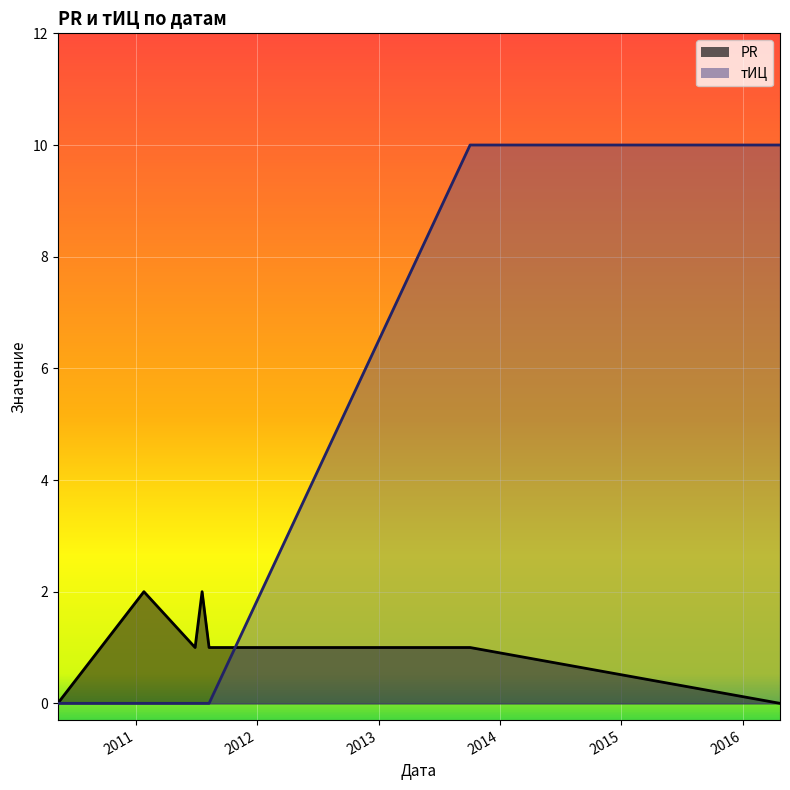

Which series ends up on top after the final intersection of PR and тИЦ?

тИЦ